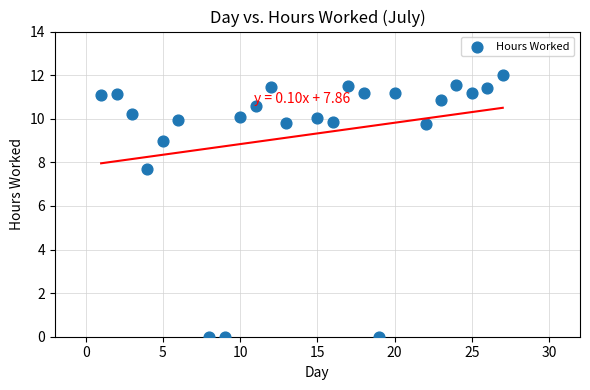

What Y value in the scatter plot is closest to 6?

7.7